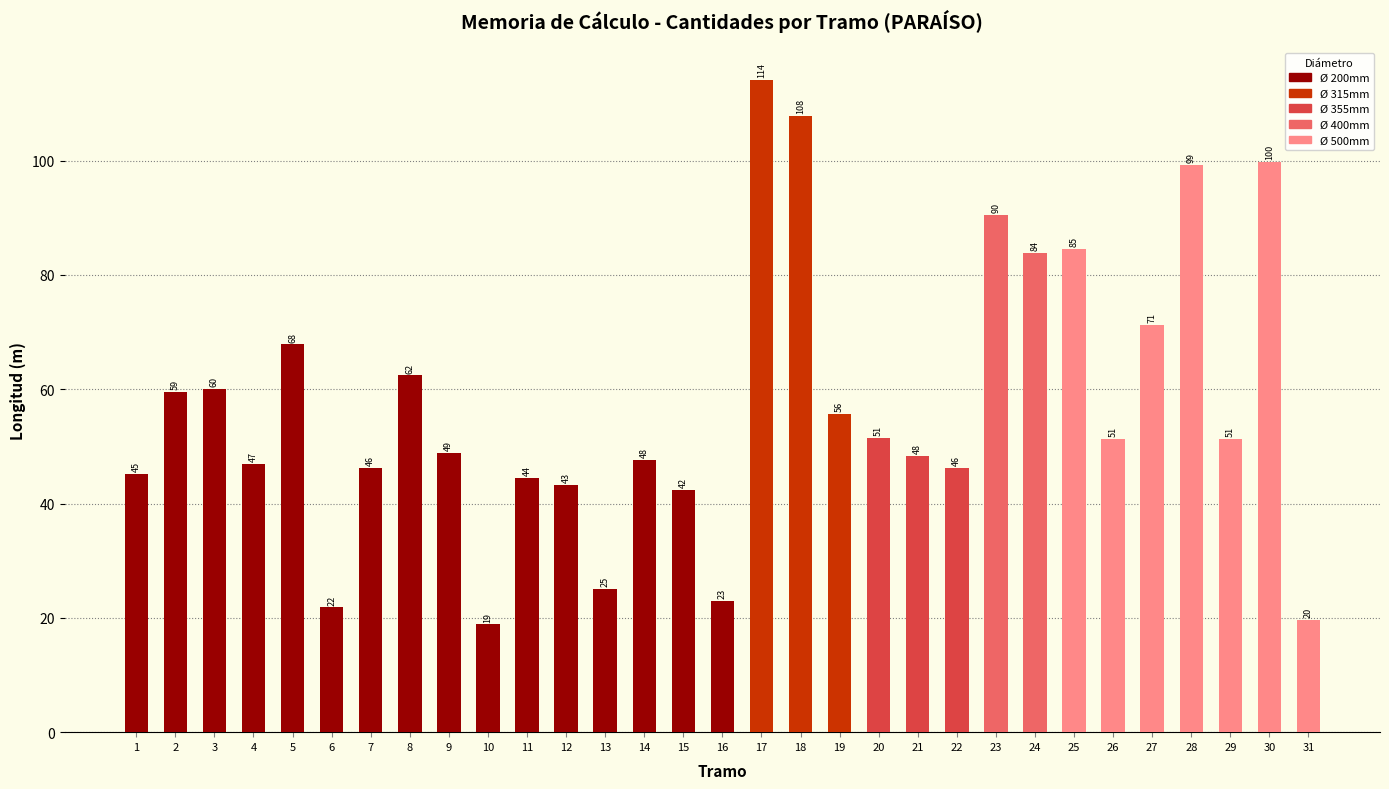

How many bars are there in total?

31